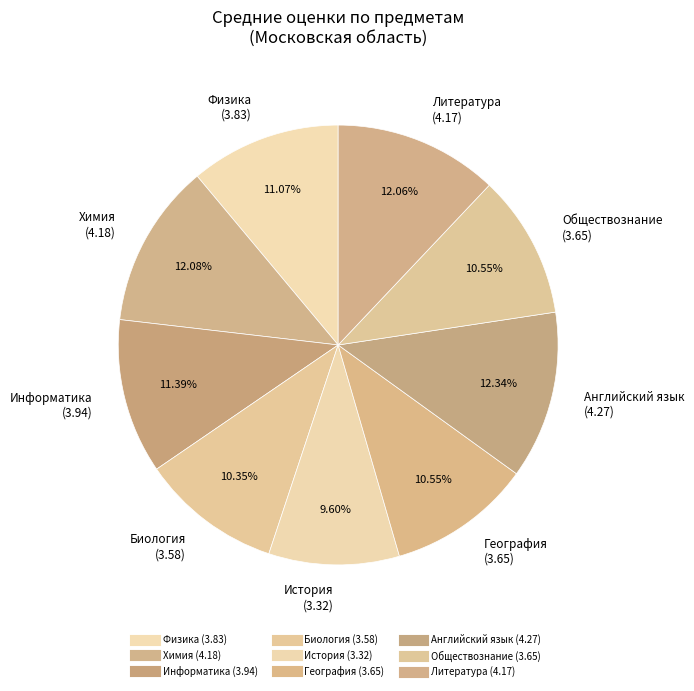

Count the number of slices in the pie.

9